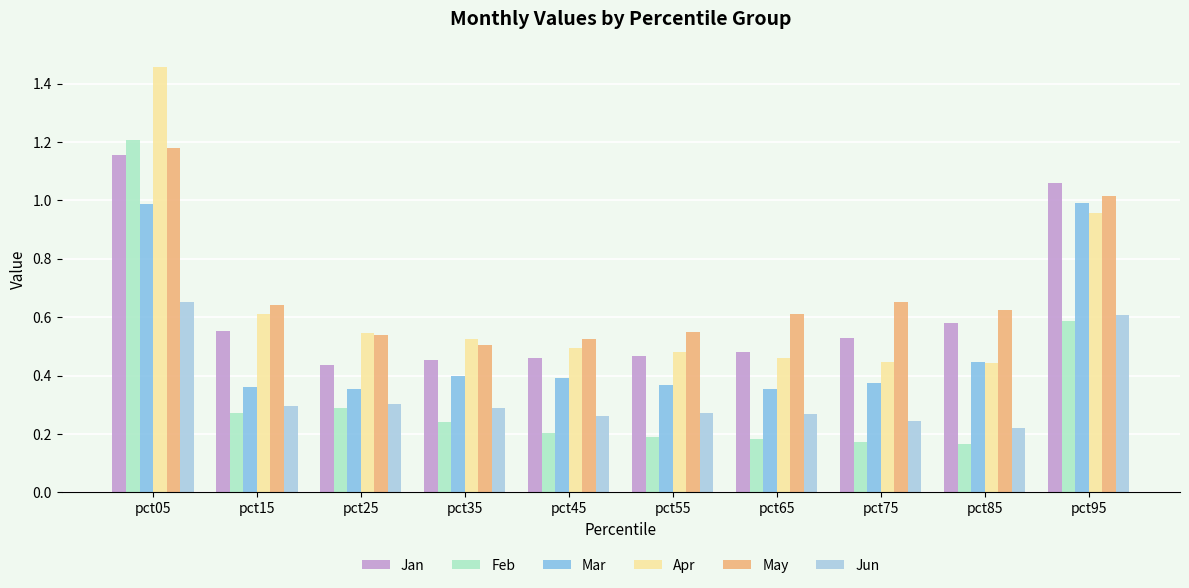

Reading left to right, list all the values displayed in this chart.

Jan: pct05=1.2	pct15=0.6	pct25=0.4	pct35=0.5	pct45=0.5	pct55=0.5	pct65=0.5	pct75=0.5	pct85=0.6	pct95=1.1
Feb: pct05=1.2	pct15=0.3	pct25=0.3	pct35=0.2	pct45=0.2	pct55=0.2	pct65=0.2	pct75=0.2	pct85=0.2	pct95=0.6
Mar: pct05=1.0	pct15=0.4	pct25=0.4	pct35=0.4	pct45=0.4	pct55=0.4	pct65=0.4	pct75=0.4	pct85=0.4	pct95=1.0
Apr: pct05=1.5	pct15=0.6	pct25=0.5	pct35=0.5	pct45=0.5	pct55=0.5	pct65=0.5	pct75=0.4	pct85=0.4	pct95=1.0
May: pct05=1.2	pct15=0.6	pct25=0.5	pct35=0.5	pct45=0.5	pct55=0.5	pct65=0.6	pct75=0.7	pct85=0.6	pct95=1.0
Jun: pct05=0.7	pct15=0.3	pct25=0.3	pct35=0.3	pct45=0.3	pct55=0.3	pct65=0.3	pct75=0.2	pct85=0.2	pct95=0.6